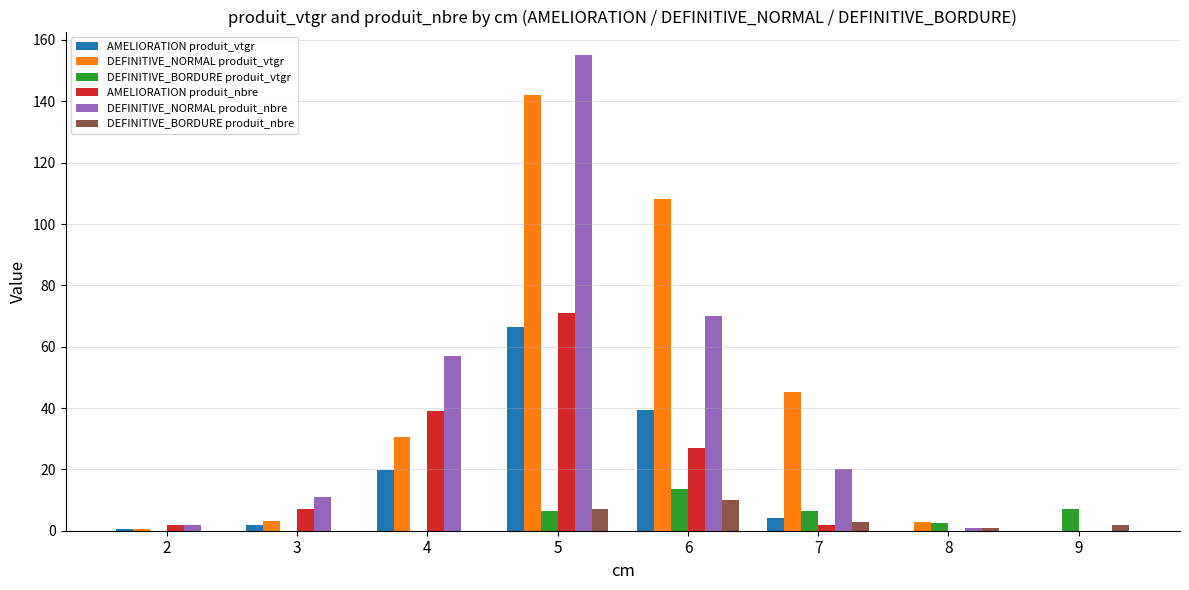

What is the sum of all DEFINITIVE_NORMAL produit_nbre values?

316.0